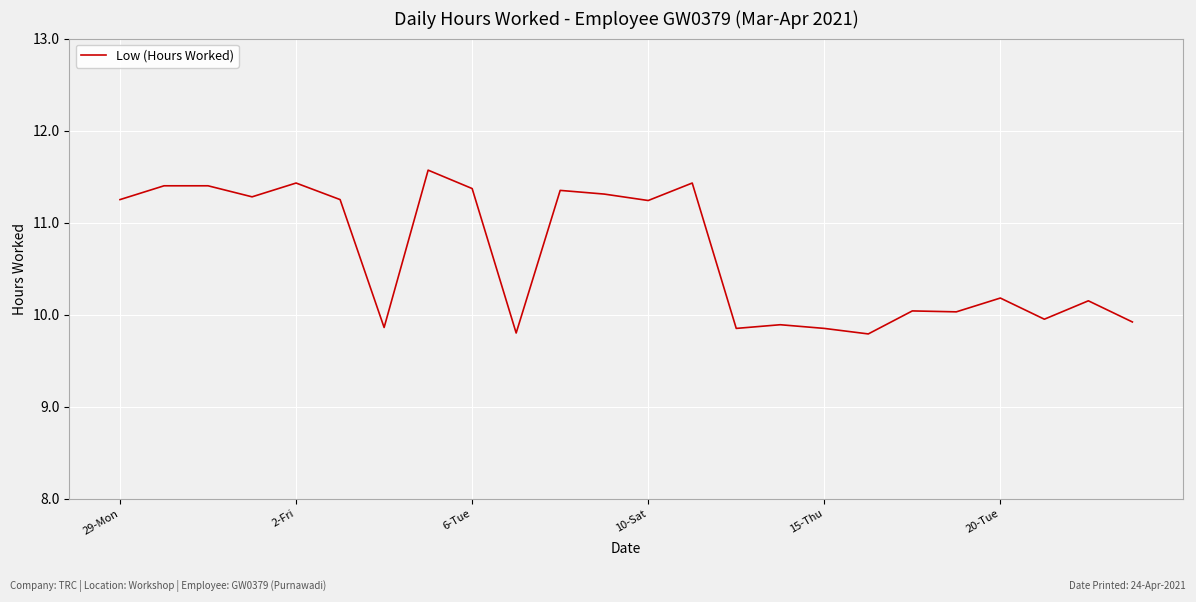

What is the difference between the maximum and minimum values?

1.8